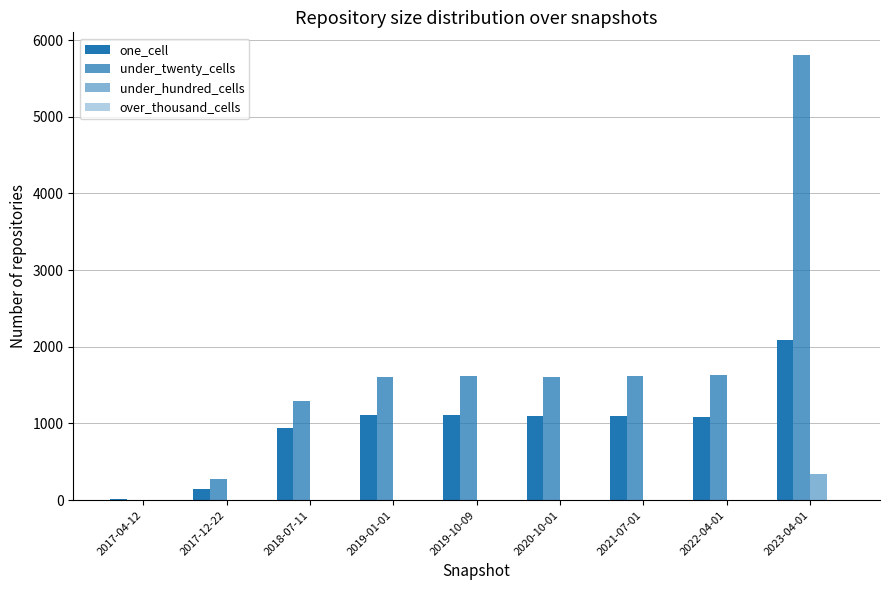

What is the value of the under_twenty_cells bar at the 6th from the left?

1610